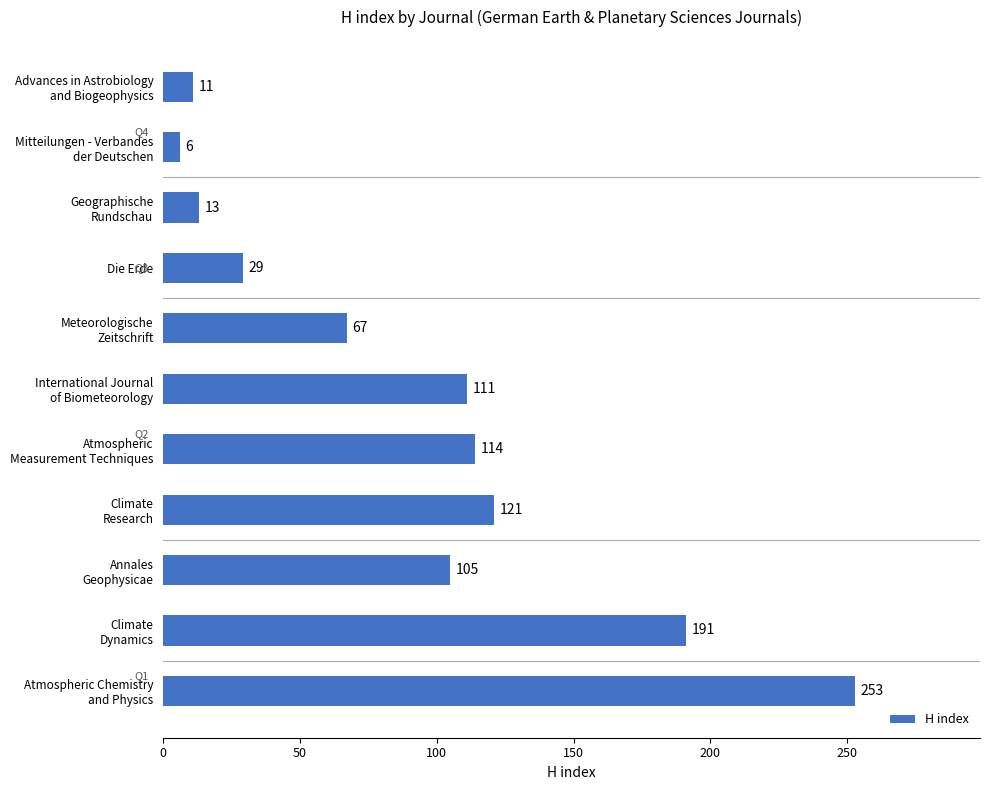

How many bars are there in total?

11